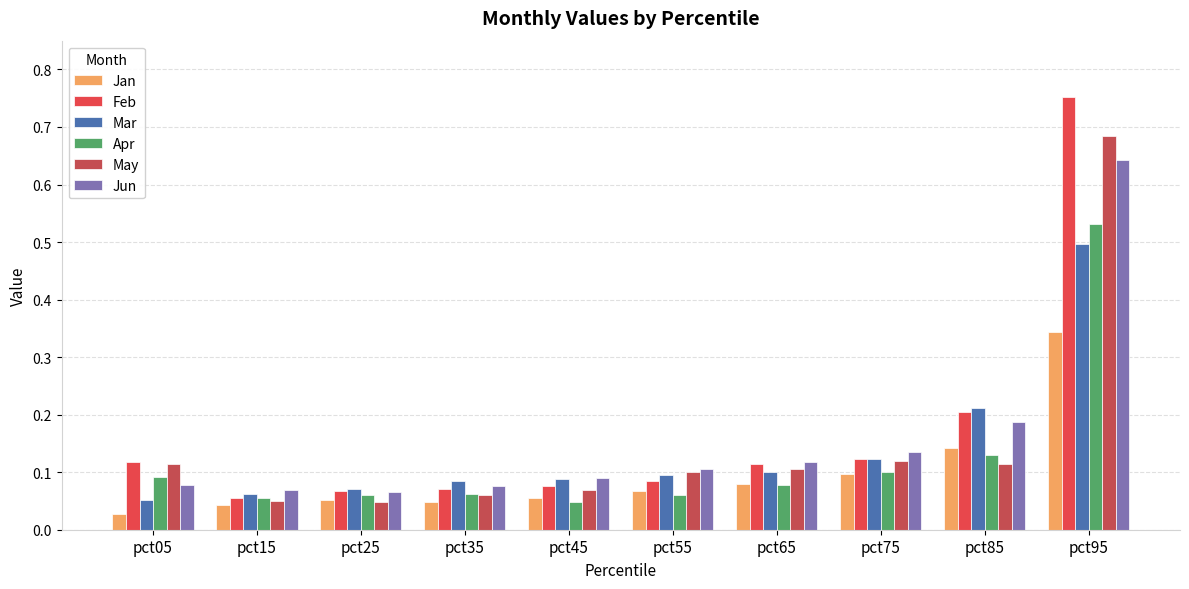

Which has a higher value, pct85 or pct65?

pct85